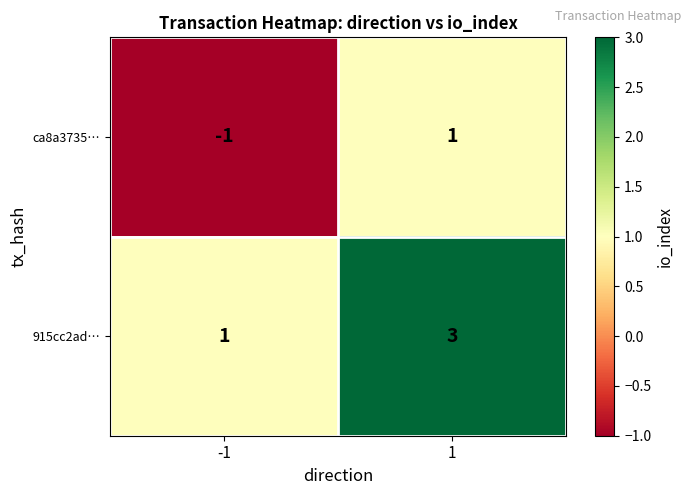

How many categories are shown in the chart?

2